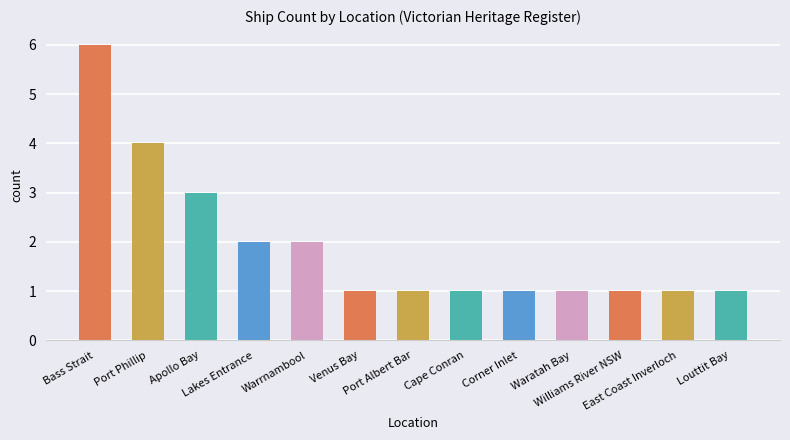

What position from the left is Williams River NSW?

11